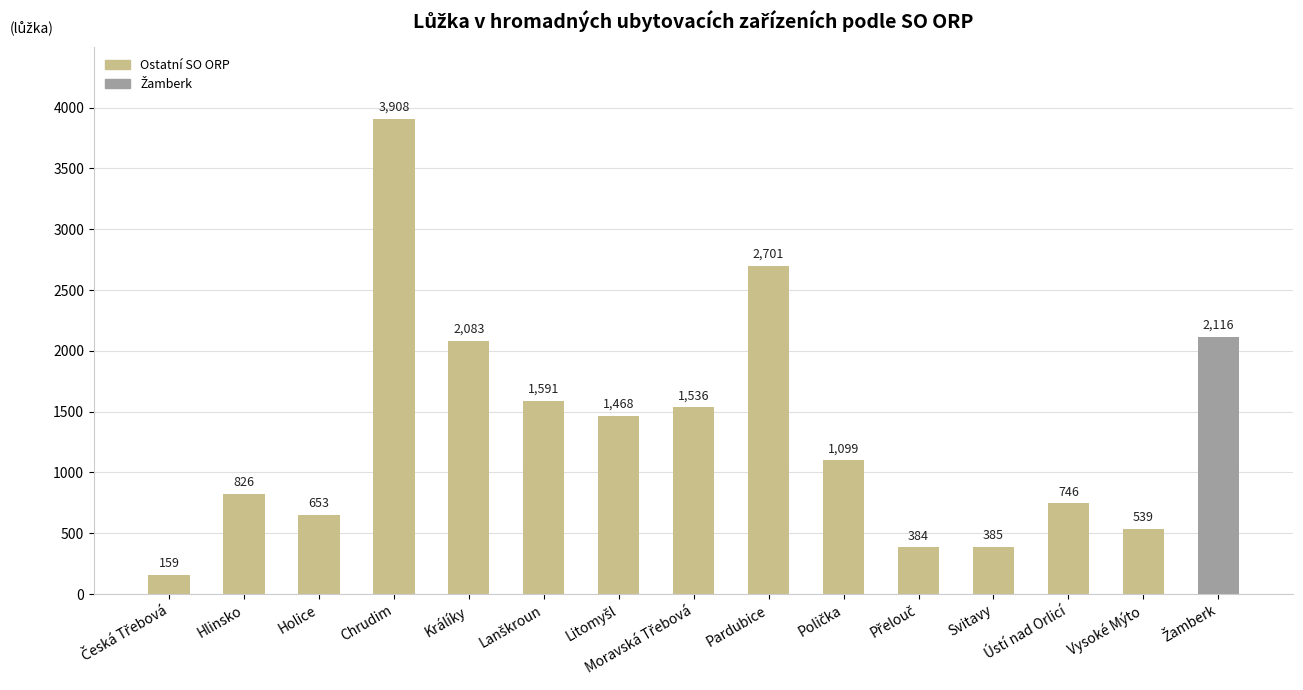

What is the value of the 6th bar from the left?

1591